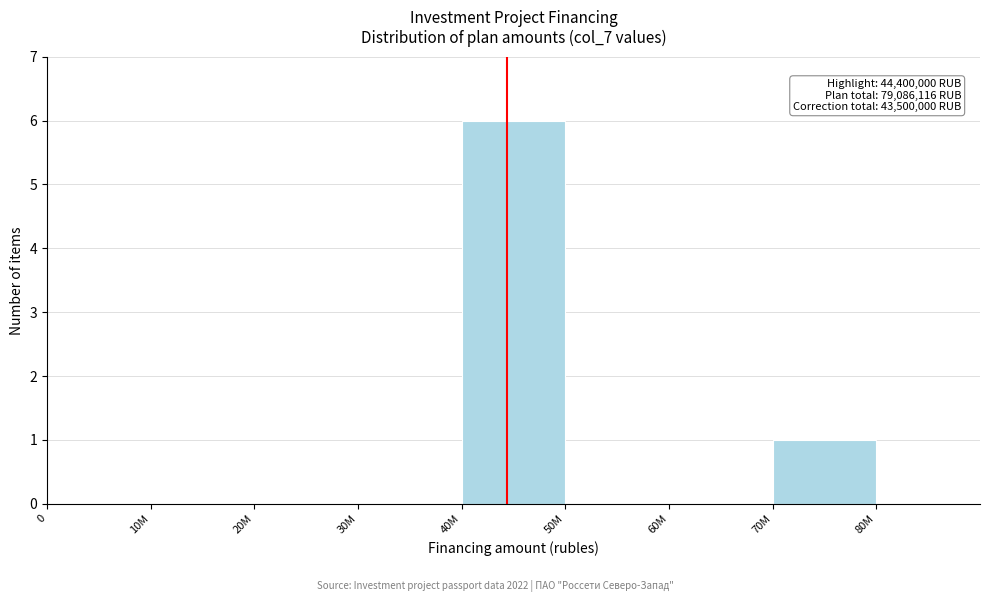

Reading left to right, what are all the values shown in this chart?

0=0	10M=0	20M=0	30M=0	40M=6	50M=0	60M=0	70M=1	80M=0